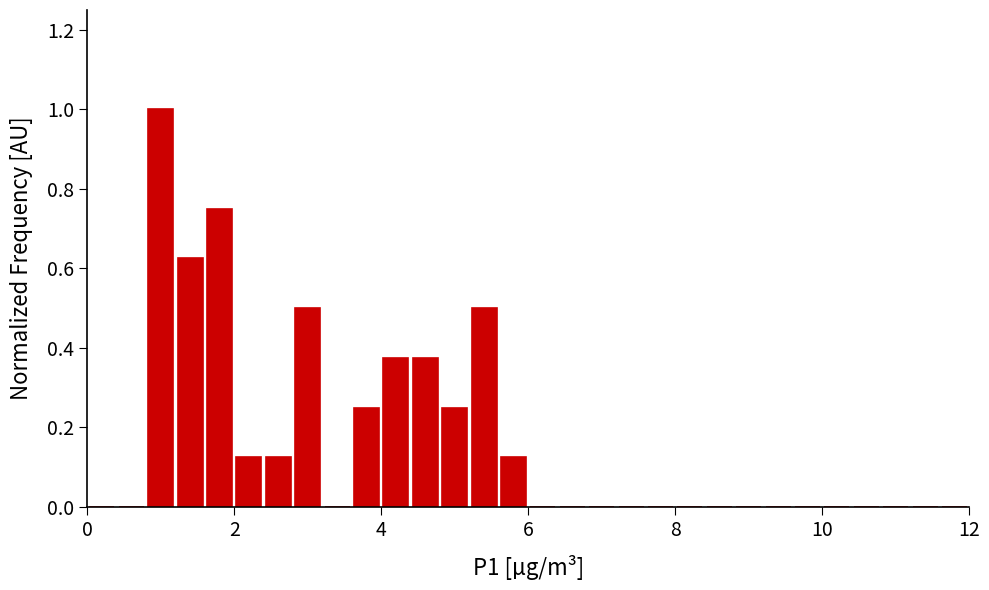

Read against the x-axis, roughly where is the centre of the tallest bar?

1.0